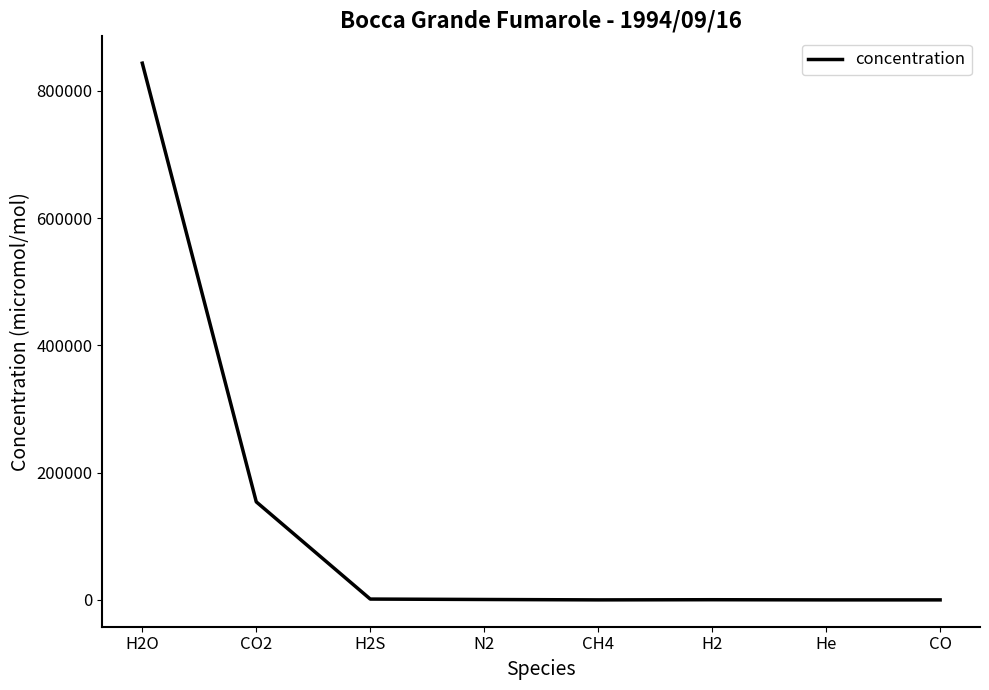

What is the greatest value displayed?

843600.0